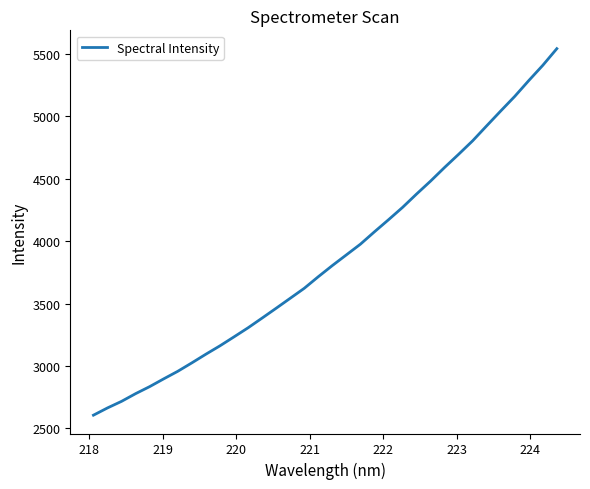

Is this an area chart (filled region under the line)?

No